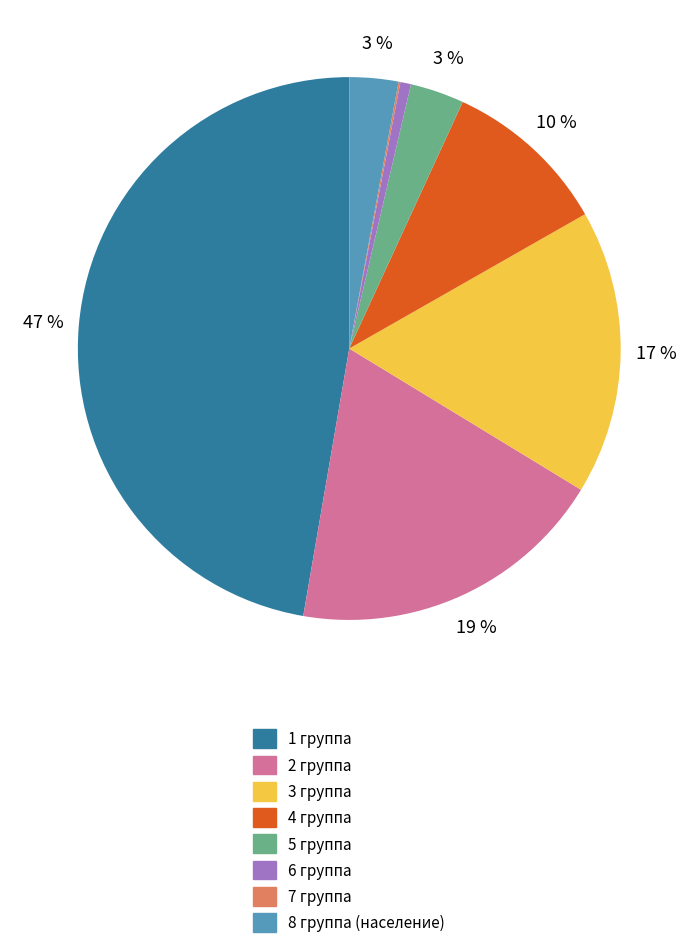

Which slice is the largest?

1 группа